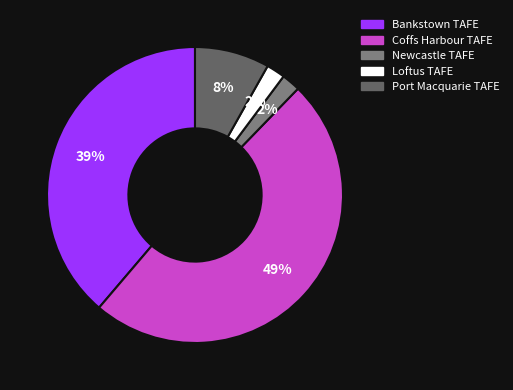

To the nearest percent, what portion does Loftus TAFE represent?

2%